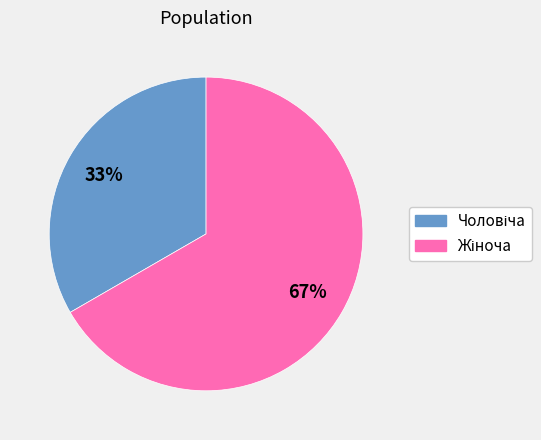

To the nearest percent, what is the average slice percentage?

50%